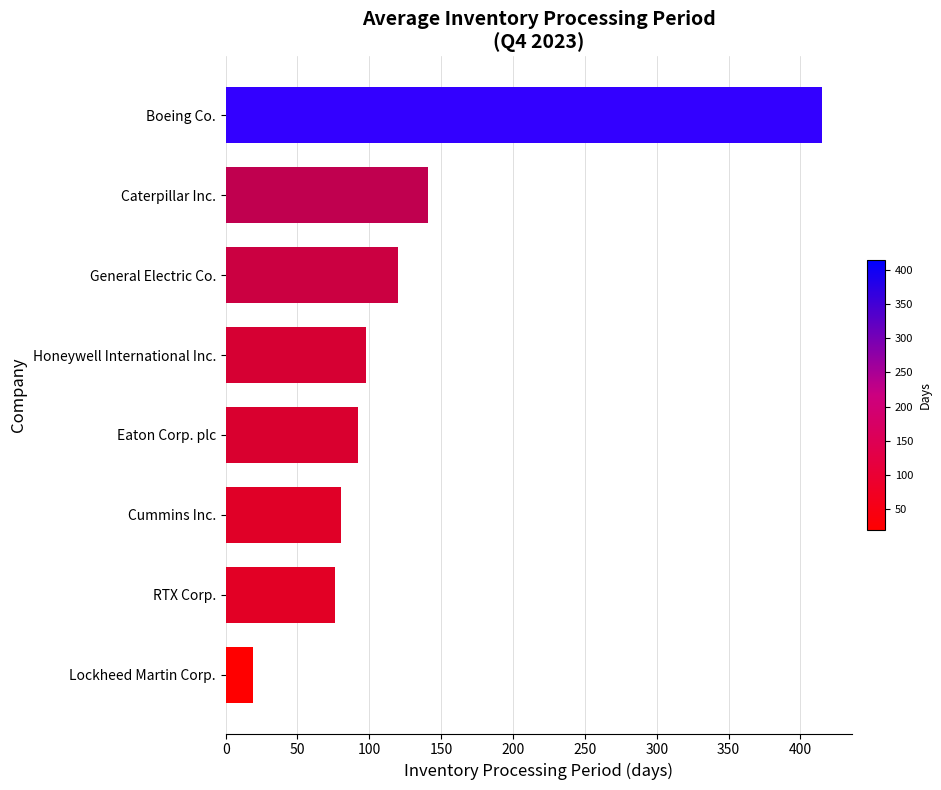

What is the sum of the values at RTX Corp. and Lockheed Martin Corp.?

95